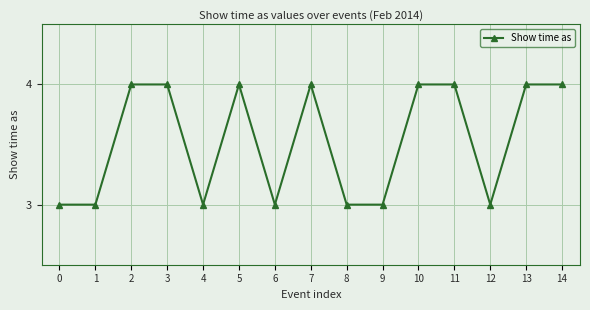

What is the sum of all values?

53